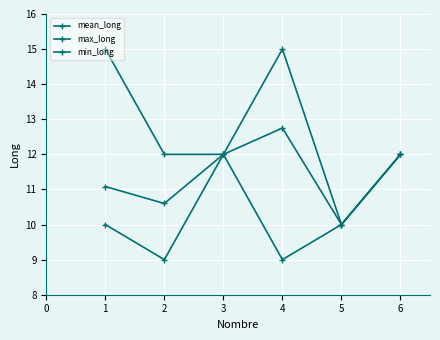

List the series in order of their peak value, highest first.

max_long, mean_long, min_long